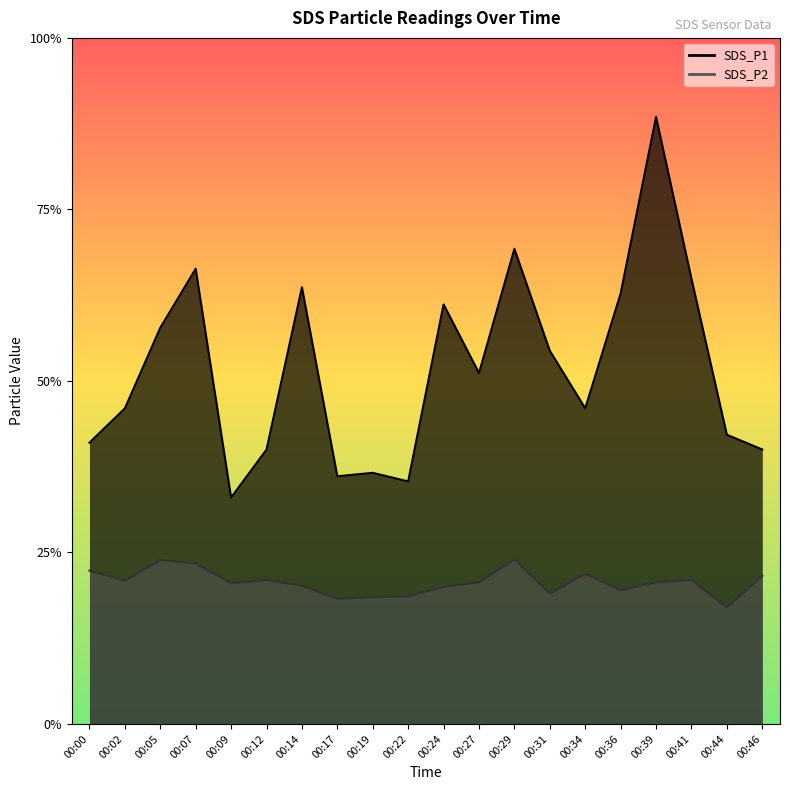

How many interior local valleys does the SDS_P1 series have?

5